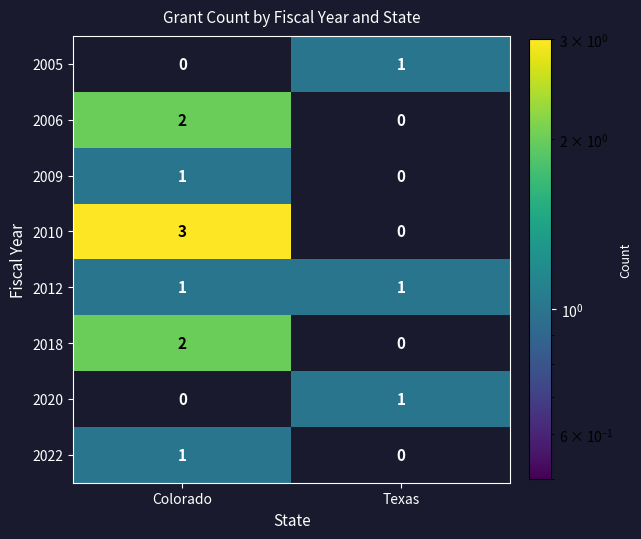

List the labels in order of 2022 value, smallest first.

Texas, Colorado